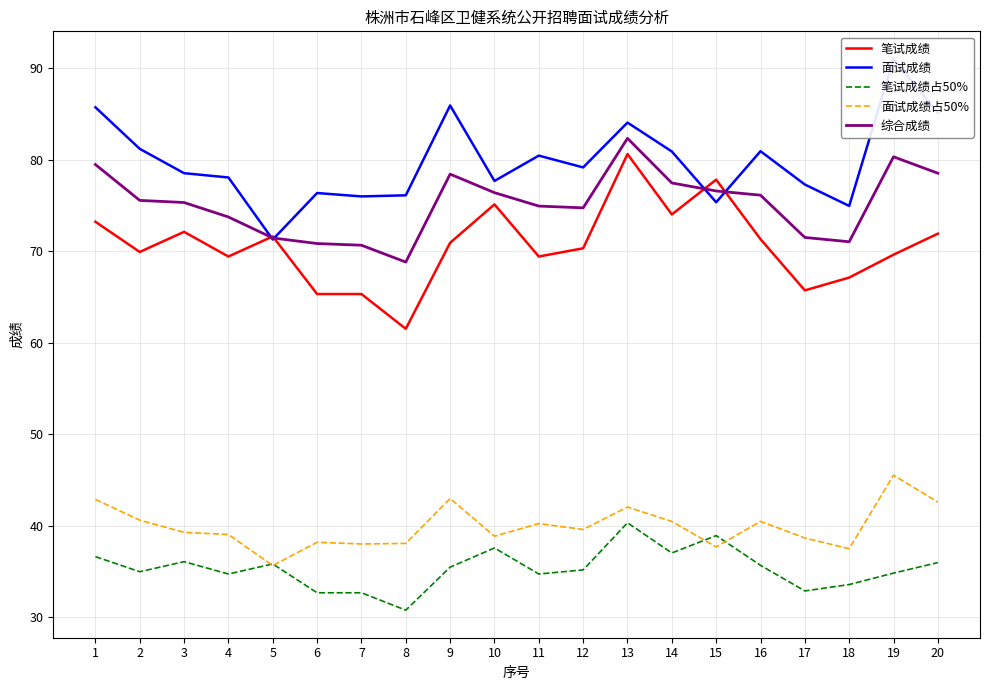

What is the value of the 面试成绩占50% point at the 8th from the left?

38.0